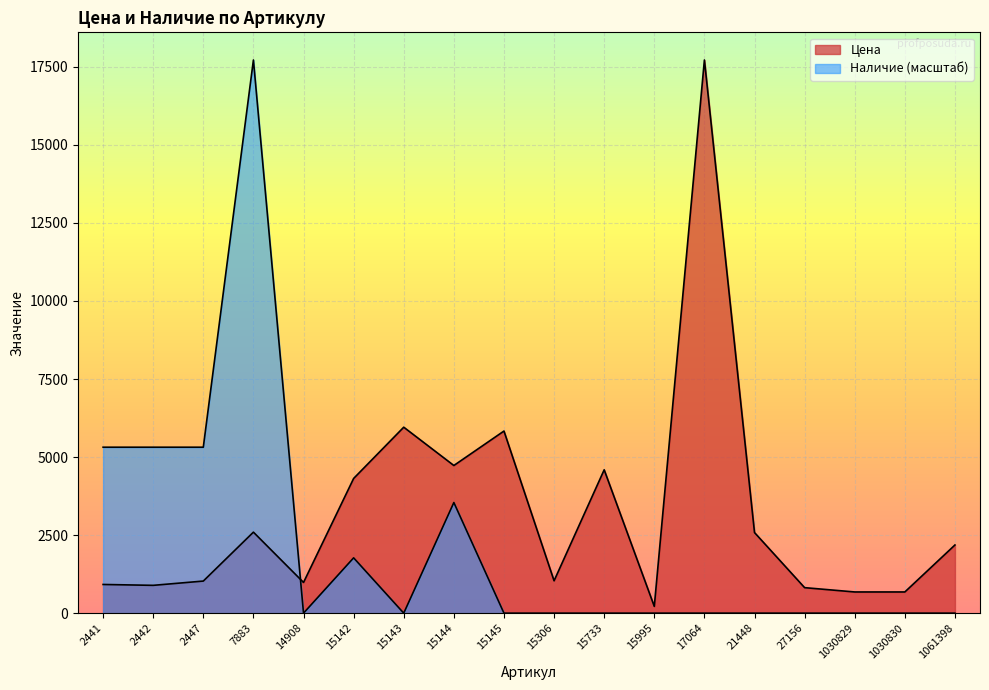

How many values in the Наличие series exceed 0?

6